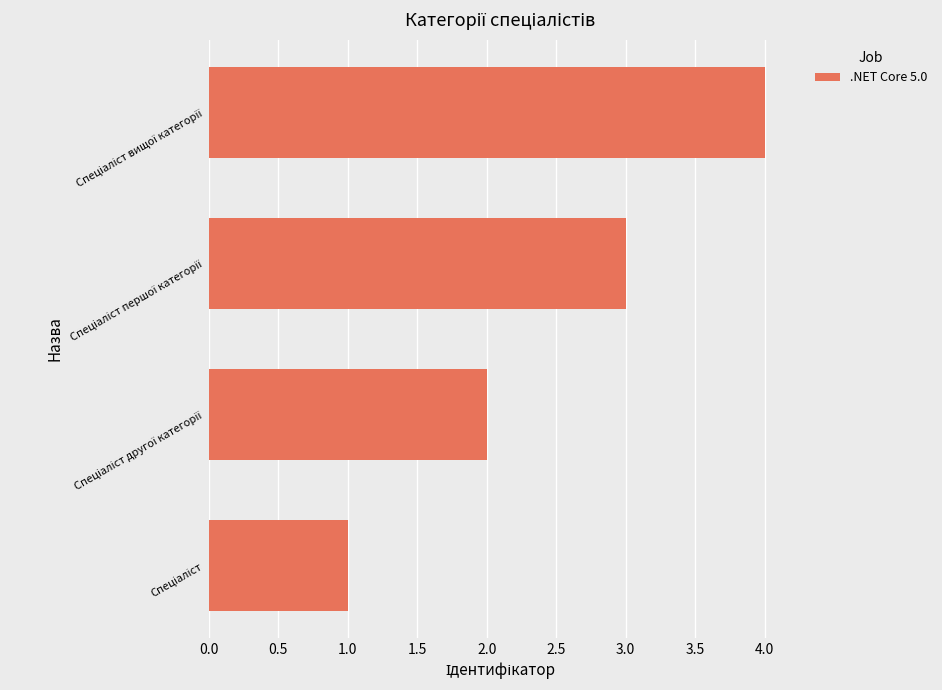

What is the greatest value displayed?

4